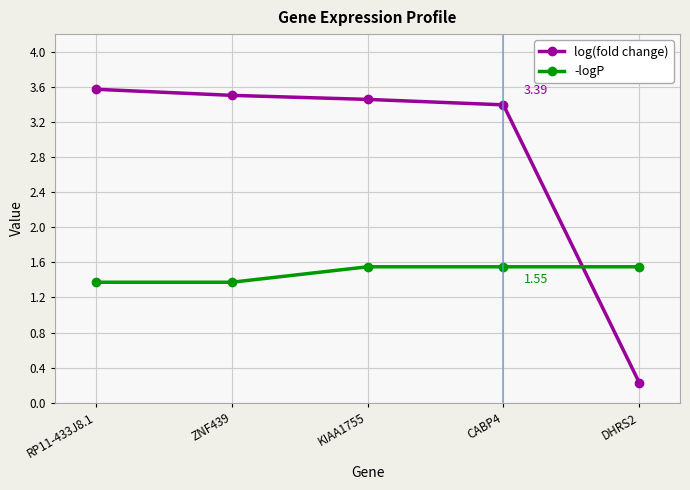

Where do log(fold change) and -logP first cross each other?

CABP4 and DHRS2